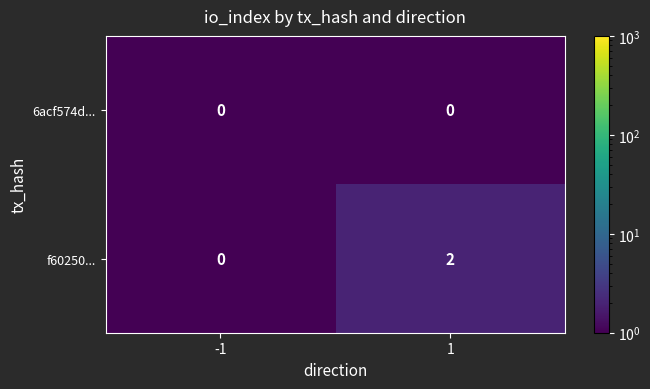

Reading left to right, what are all the values shown in this chart?

6acf574d...: -1=0	1=0
f60250...: -1=0	1=2